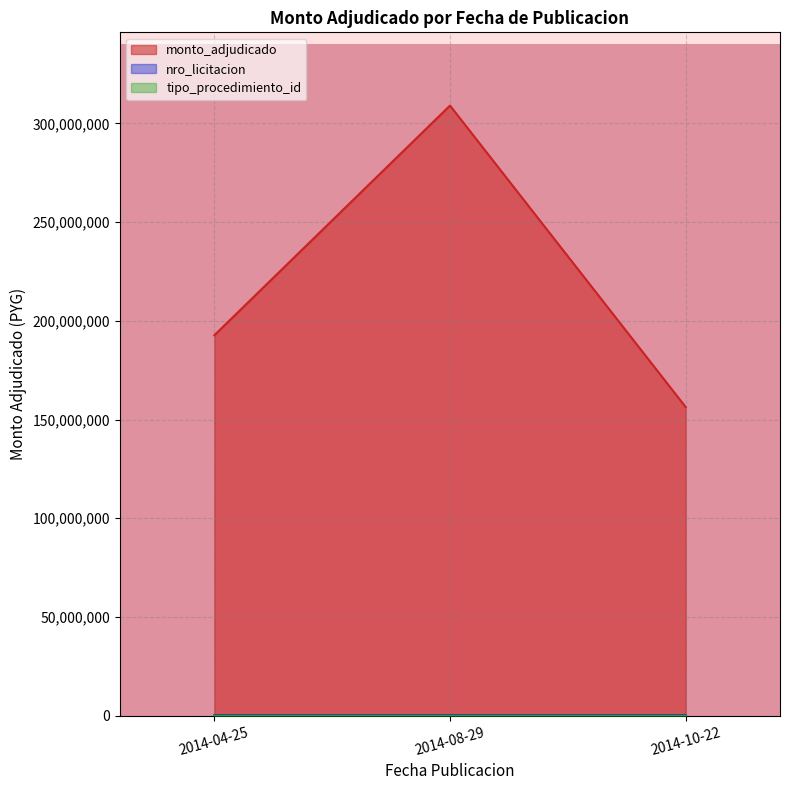

What is the spread (max minus min) of values at 2014-08-29?

308999945